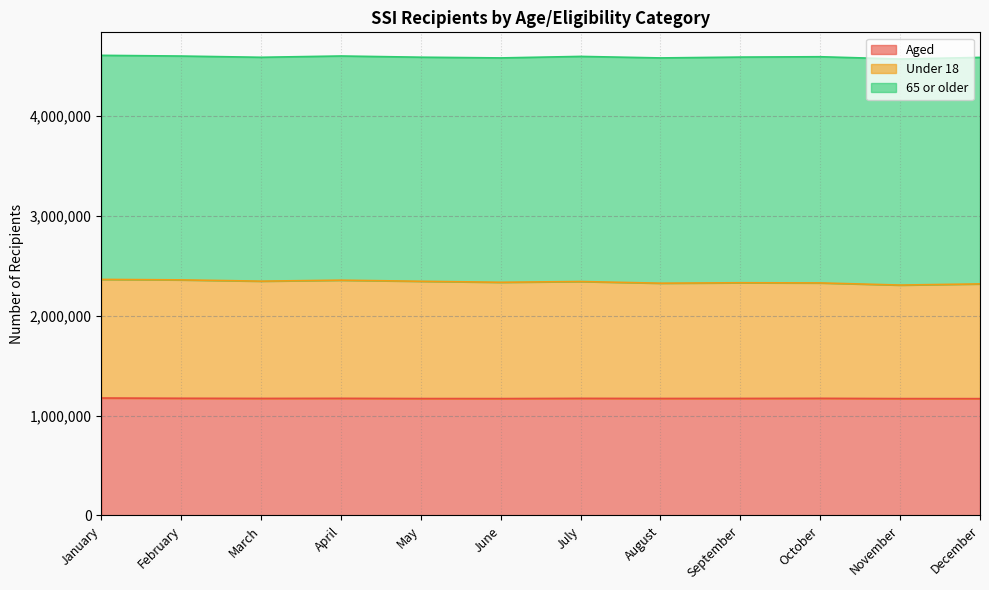

What is the sum of the Aged values at April and July?

2343967